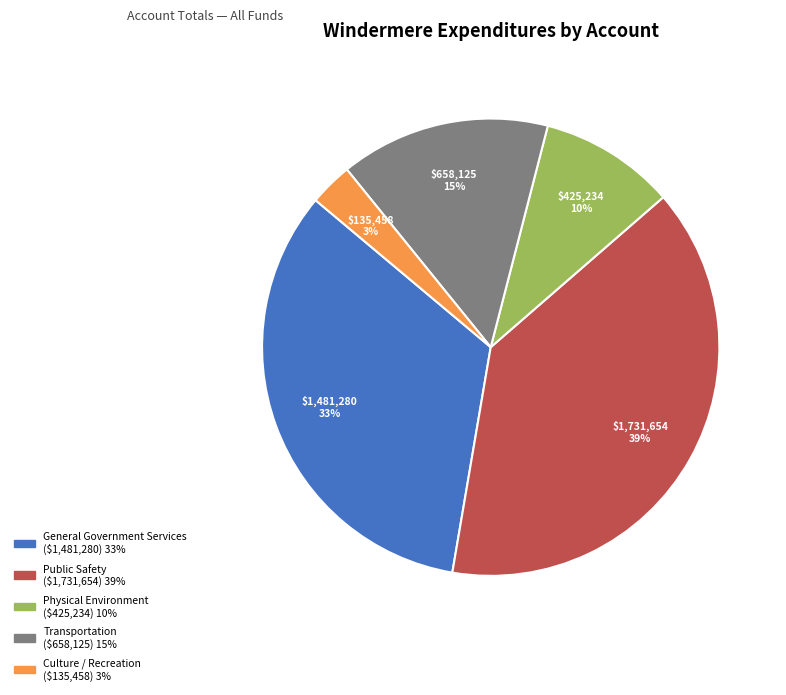

What is the ratio of the value at Culture / Recreation to the value at General Government Services?

0.1